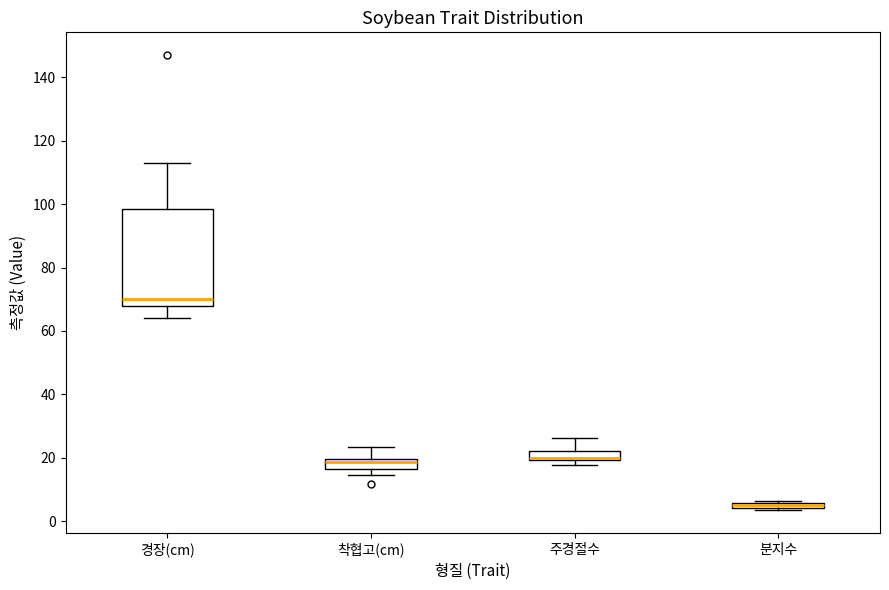

Which box has the lowest median line?

분지수